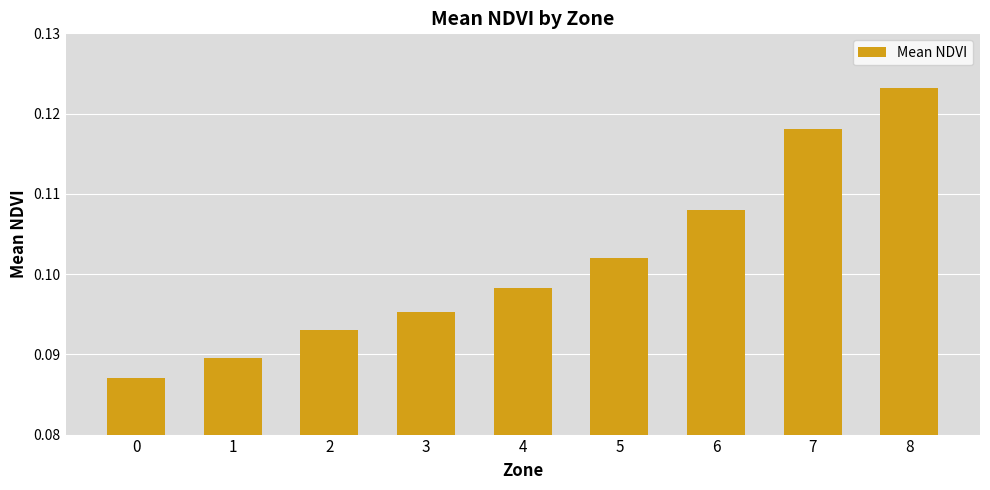

Count the number of data series in this chart.

1